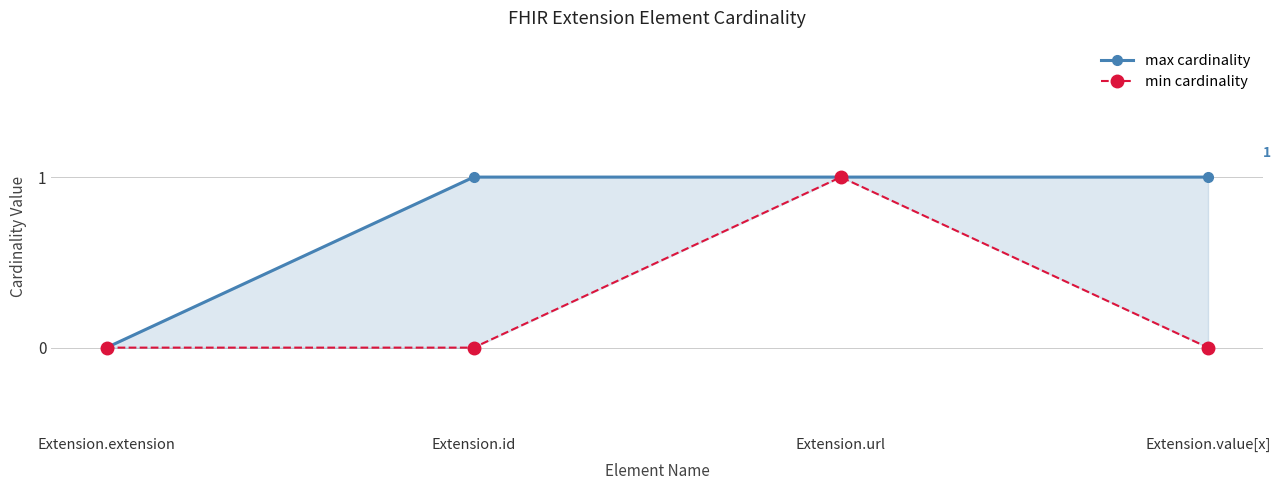

Which series has the largest range (max minus min)?

max cardinality